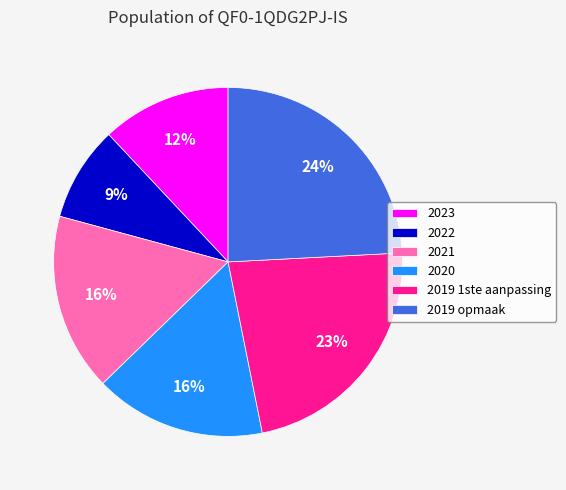

What is the ratio of the value at 2020 to the value at 2019 1ste aanpassing?

0.7